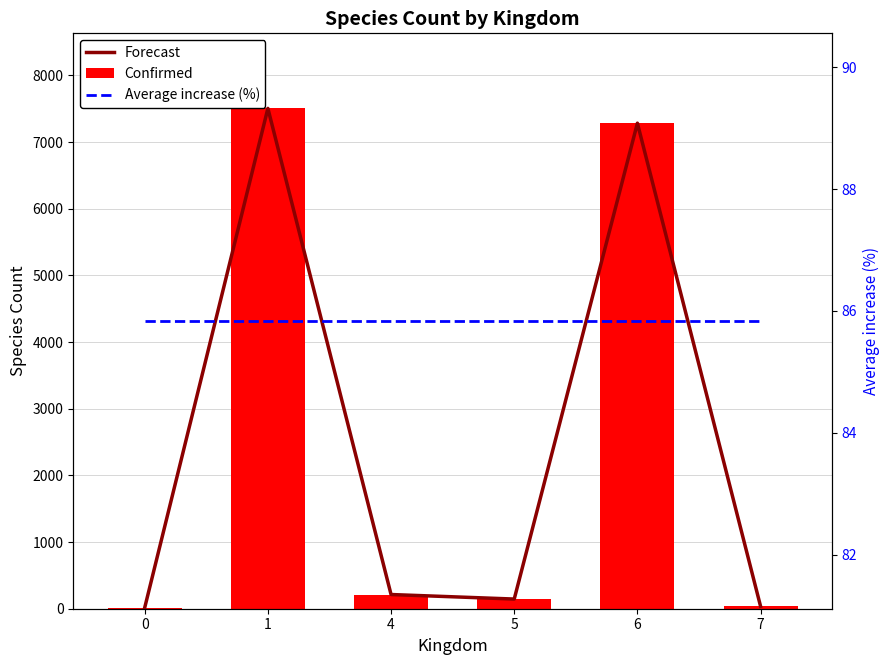

What is the difference between the highest and lowest values at 6?

7197.2